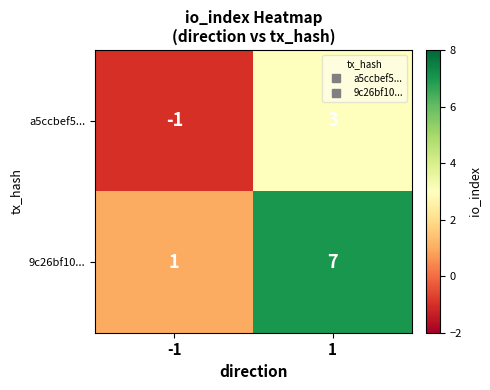

True or false: 9c26bf10... has a value of 7 at 1.

True